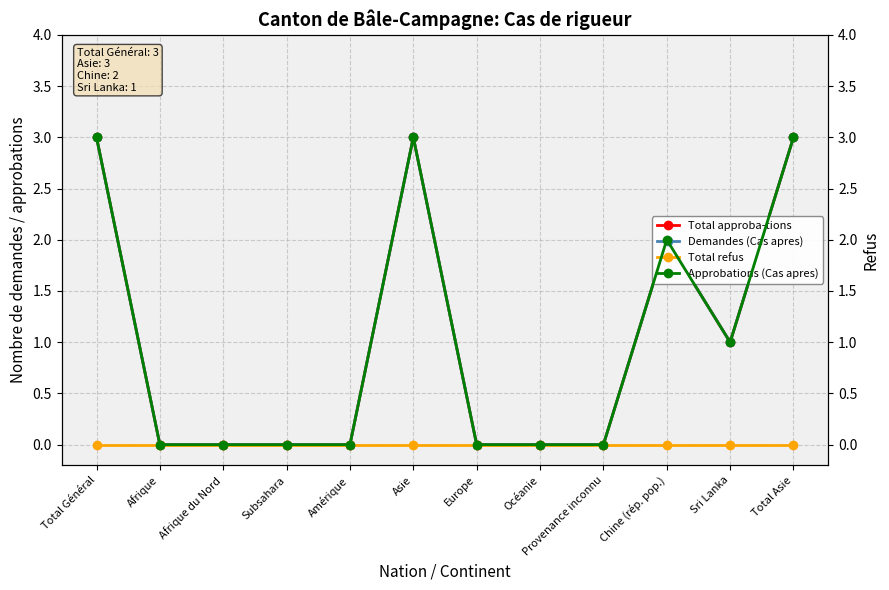

List the labels in order of Approbations (Cas apres) value, largest first.

Total Général, Asie, Total Asie, Chine (rép. pop.), Sri Lanka, Afrique, Afrique du Nord, Subsahara, Amérique, Europe, Océanie, Provenance inconnu